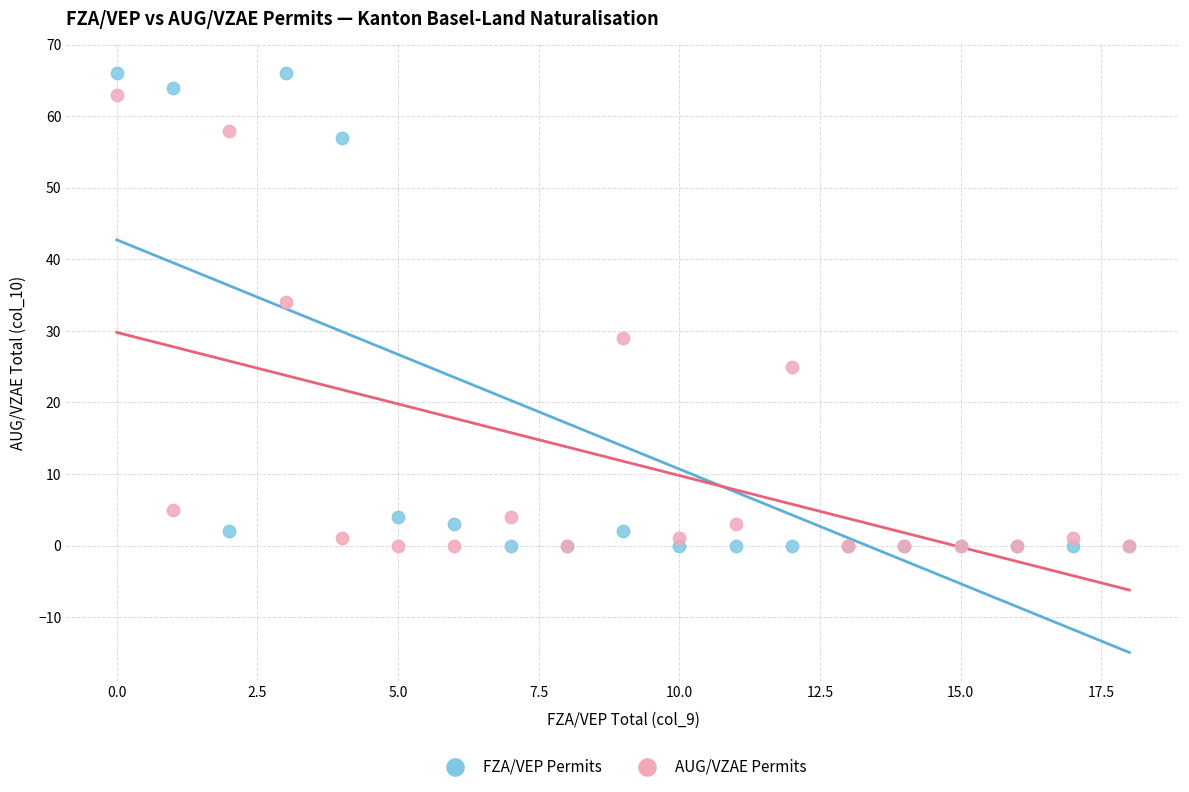

Across all series, what Y value is closest to 33?

34